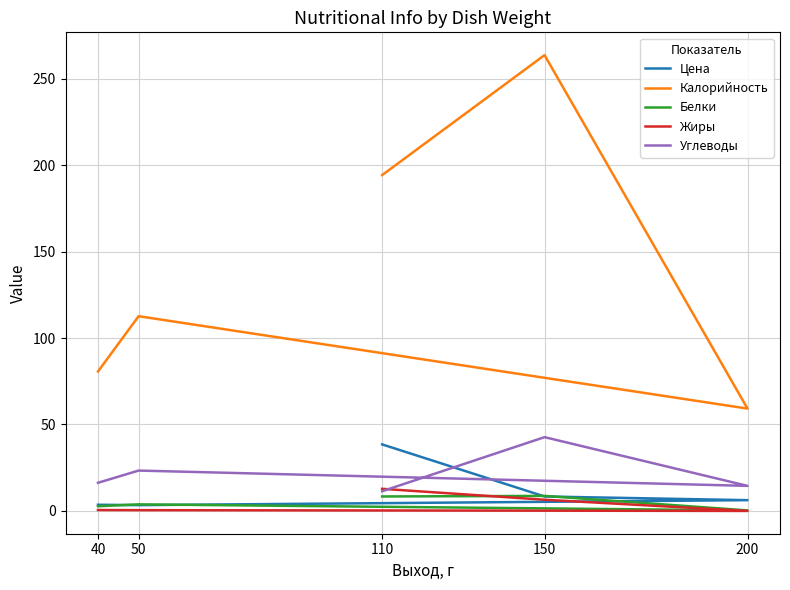

At which category is the sum across all series the highest?

150